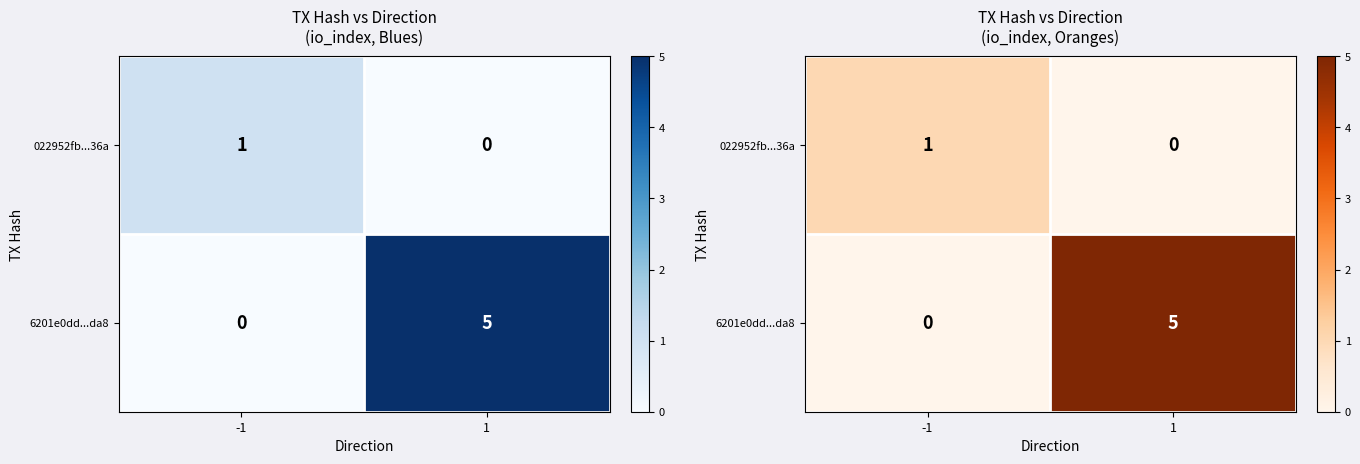

At 1, list the series in order from smallest to largest.

022952fb...36a, 6201e0dd...da8